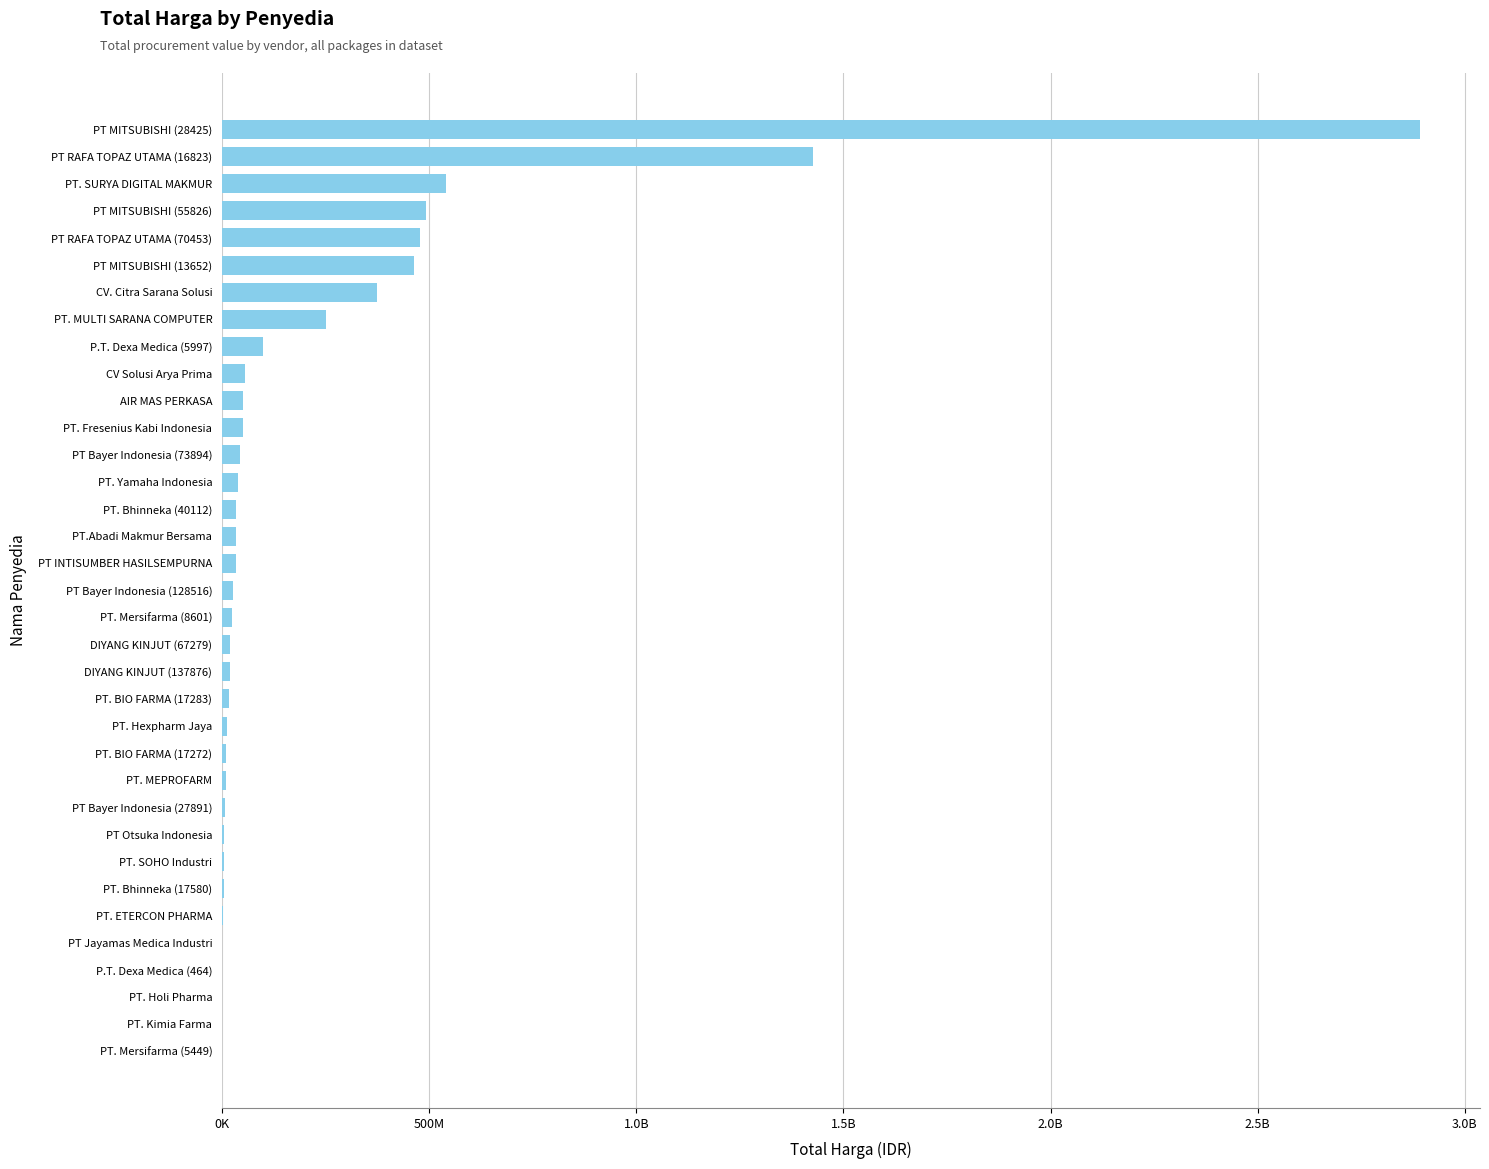

What is the difference between the maximum and second lowest values?

2891940000